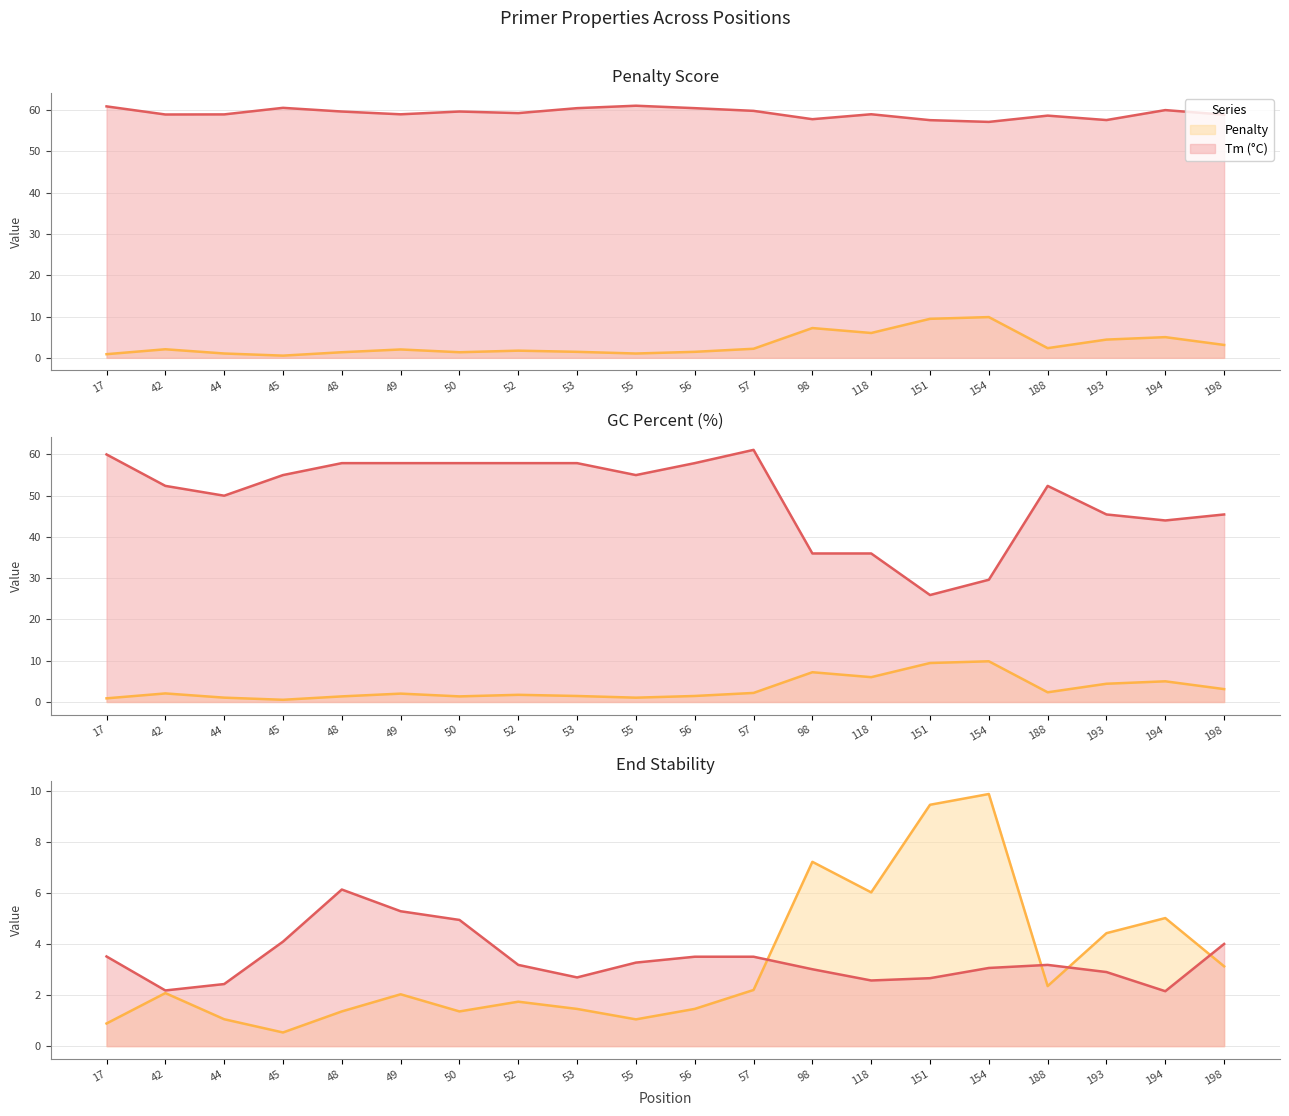

True or false: pen and PRIMER_RIGHT_0_END_STABILITY intersect in this chart.

True